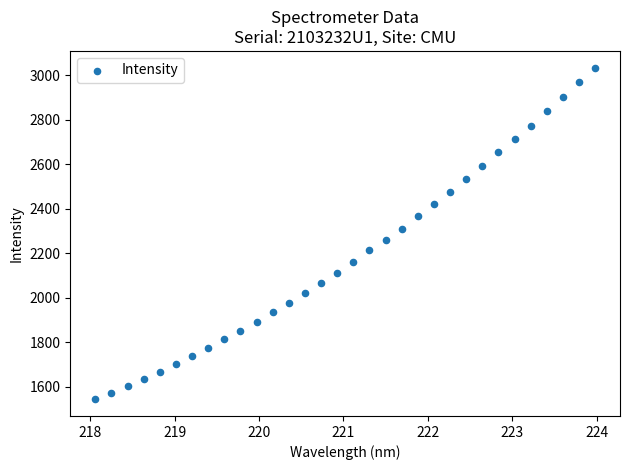

What is the range of X values (max minus min)?

5.9